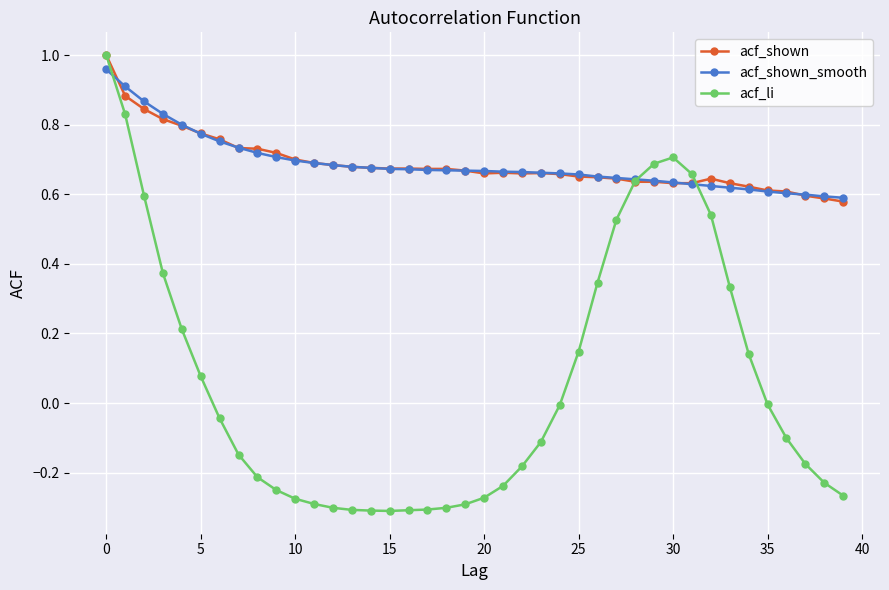

Which series has the widest spread of values?

acf_li